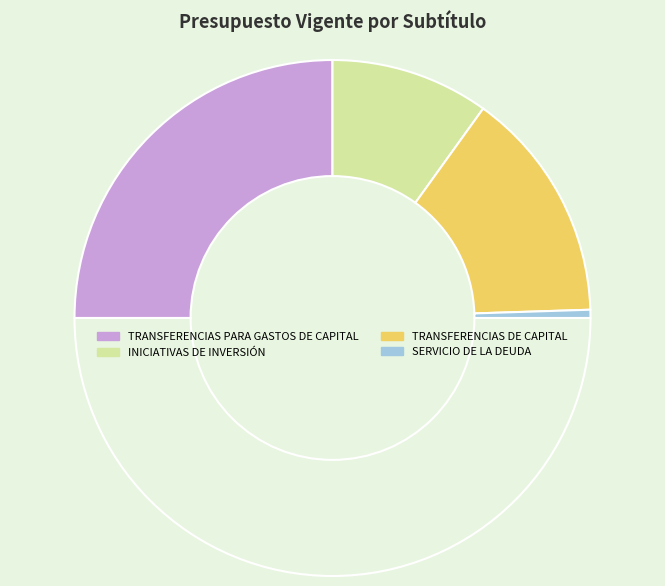

How many slices are in this pie chart?

5